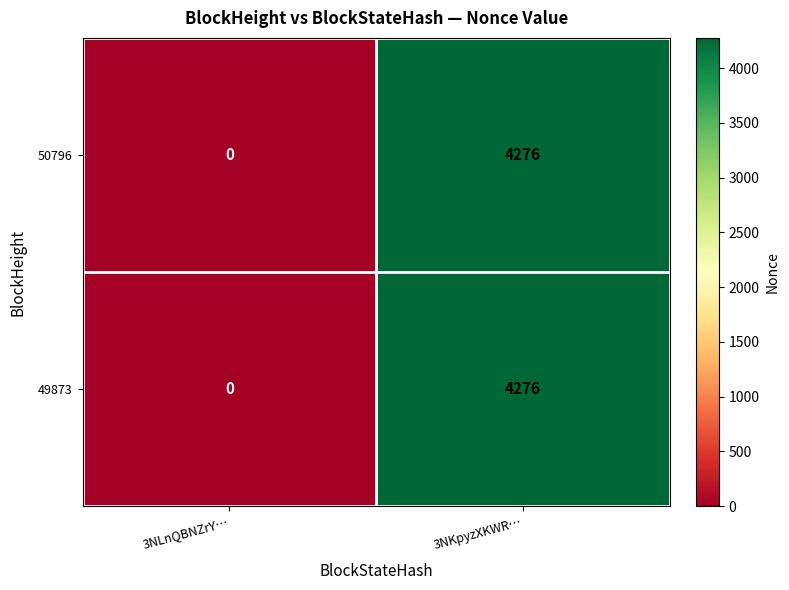

What is the sum of the 50796 values at 3NKpyzXKWR… and 3NLnQBNZrY…?

4276